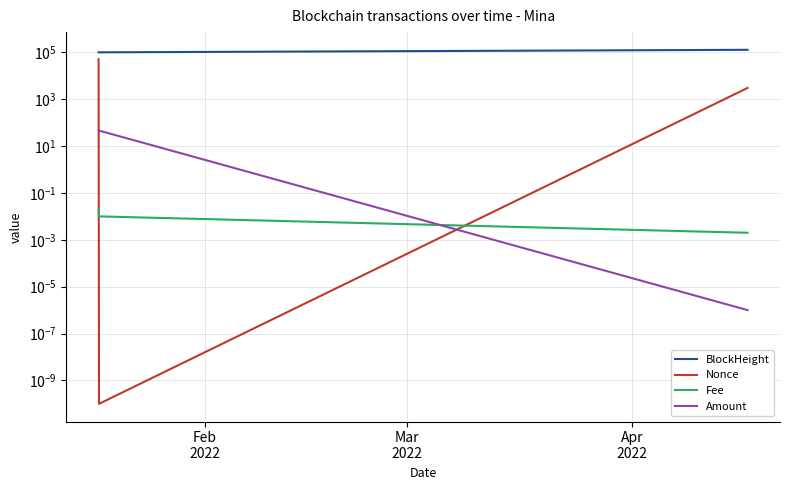

How many lines are shown in the chart?

4